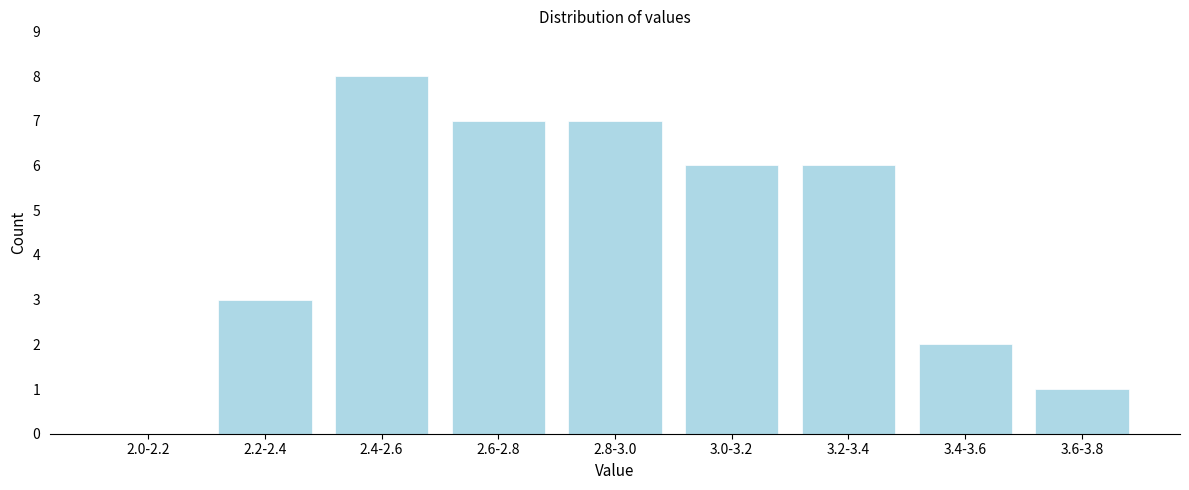

Reading left to right, what are all the values shown in this chart?

2.0-2.2=0	2.2-2.4=3	2.4-2.6=8	2.6-2.8=7	2.8-3.0=7	3.0-3.2=6	3.2-3.4=6	3.4-3.6=2	3.6-3.8=1